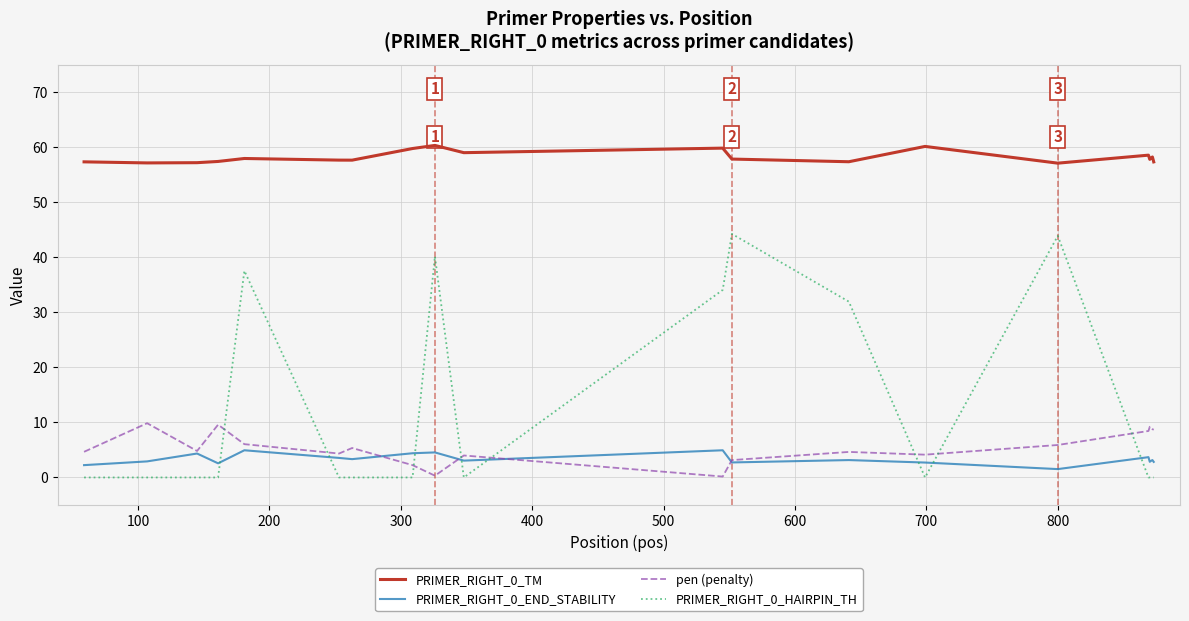

True or false: PRIMER_RIGHT_0_TM and PRIMER_RIGHT_0_END_STABILITY intersect in this chart.

False